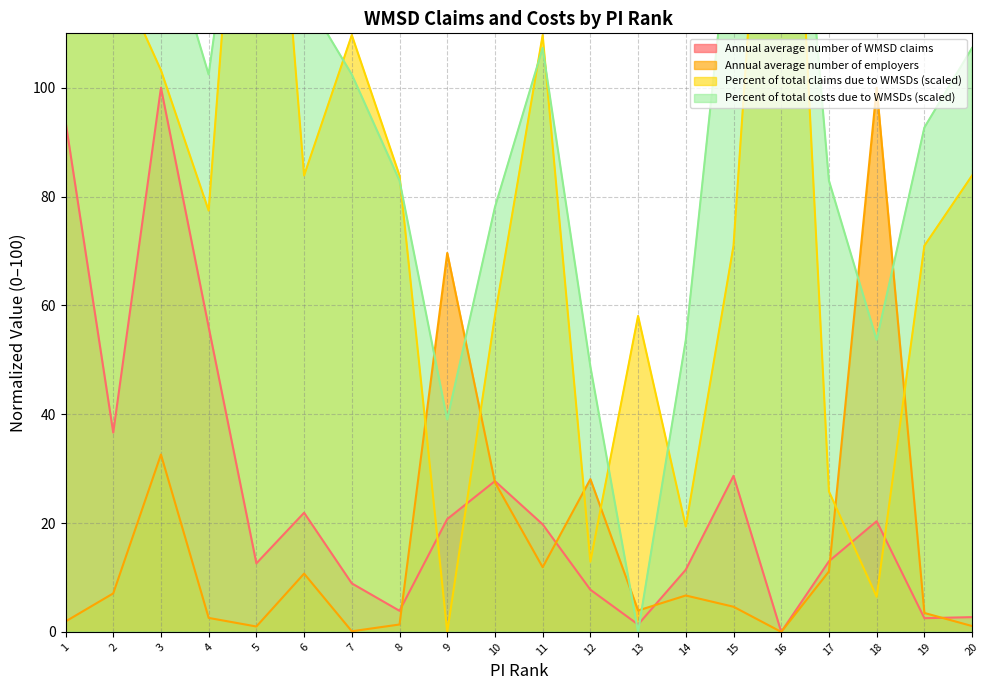

What is the sum of the Annual average number of WMSD claims values at 2 and 3?

136.6